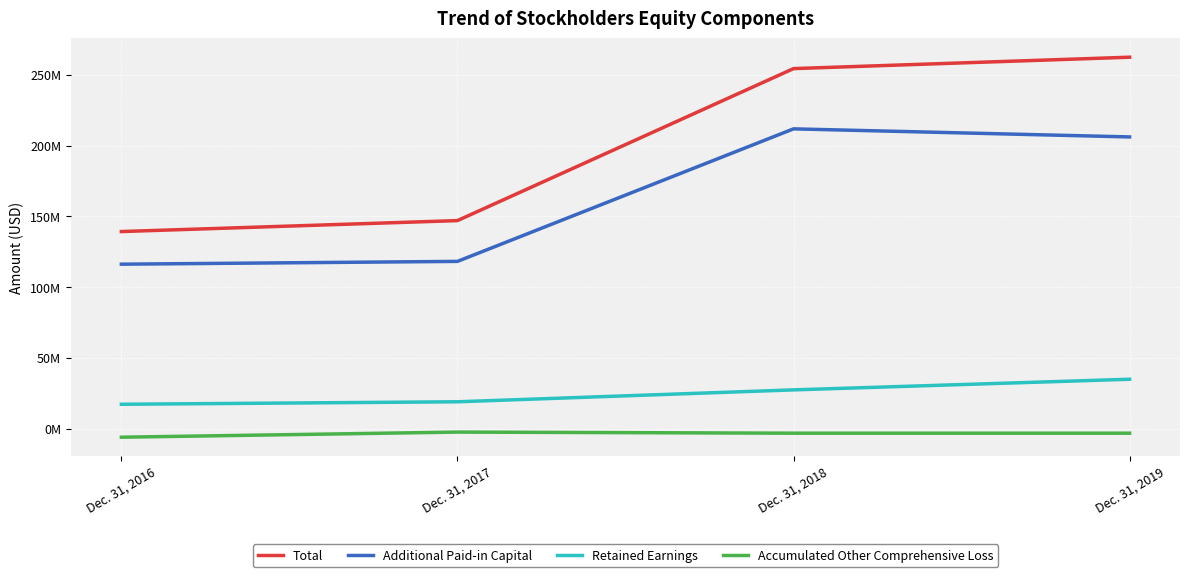

Is this an area chart (filled region under the line)?

No